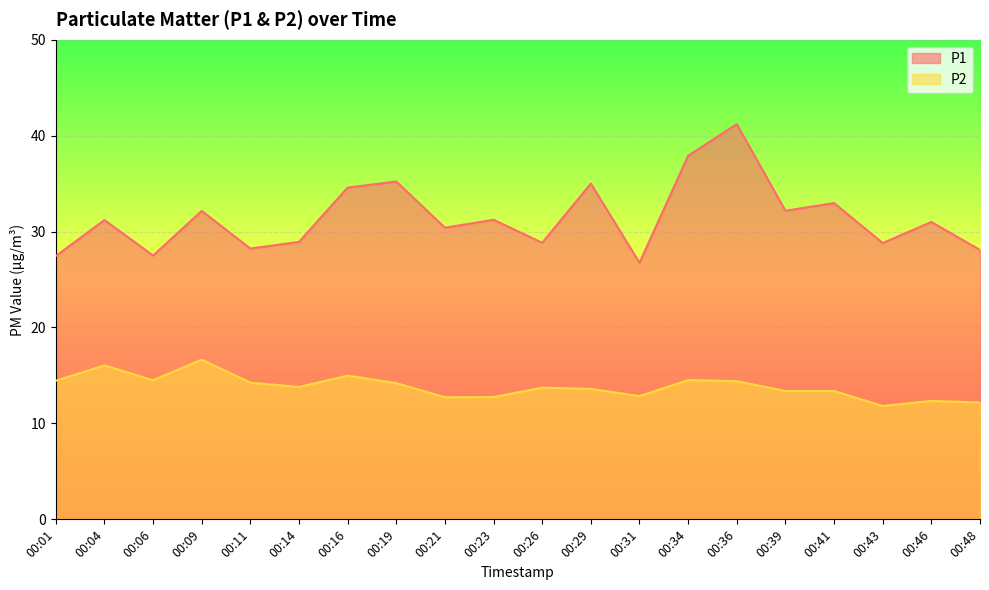

What are all the series names shown in the legend?

P1, P2